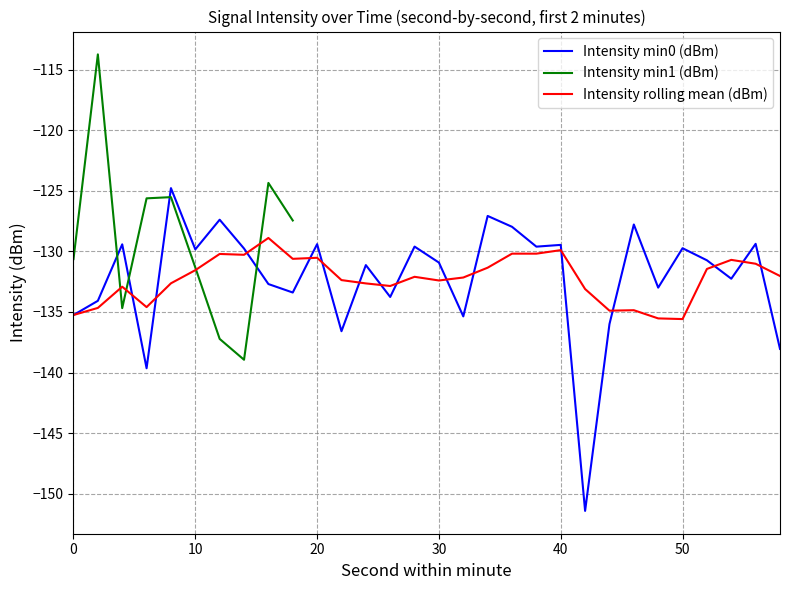

What is the highest value of the Intensity min0 (dBm) series?

-124.8